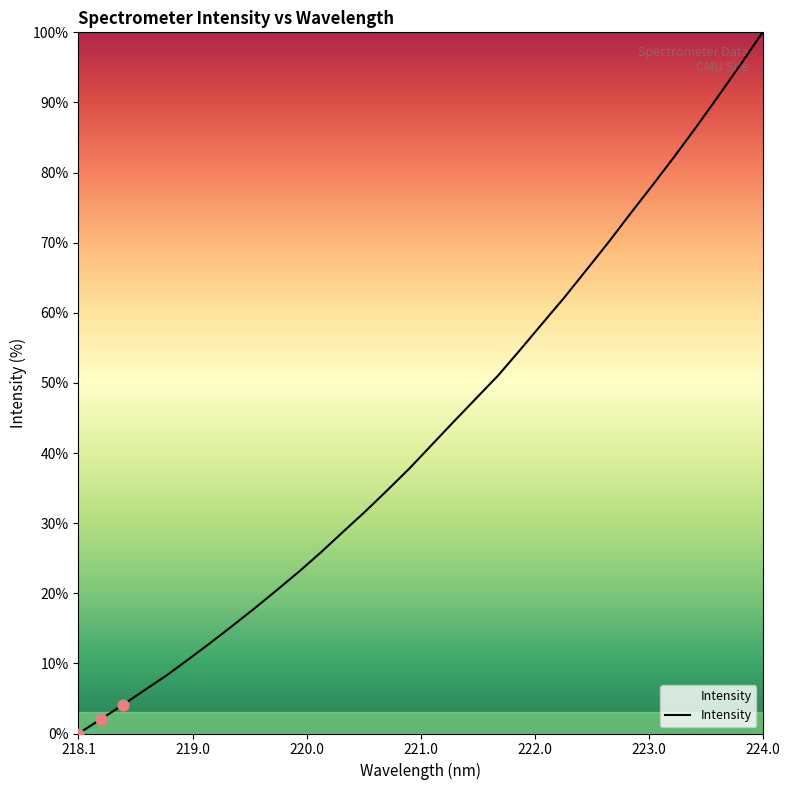

What is the difference between the maximum and minimum values?

100.0